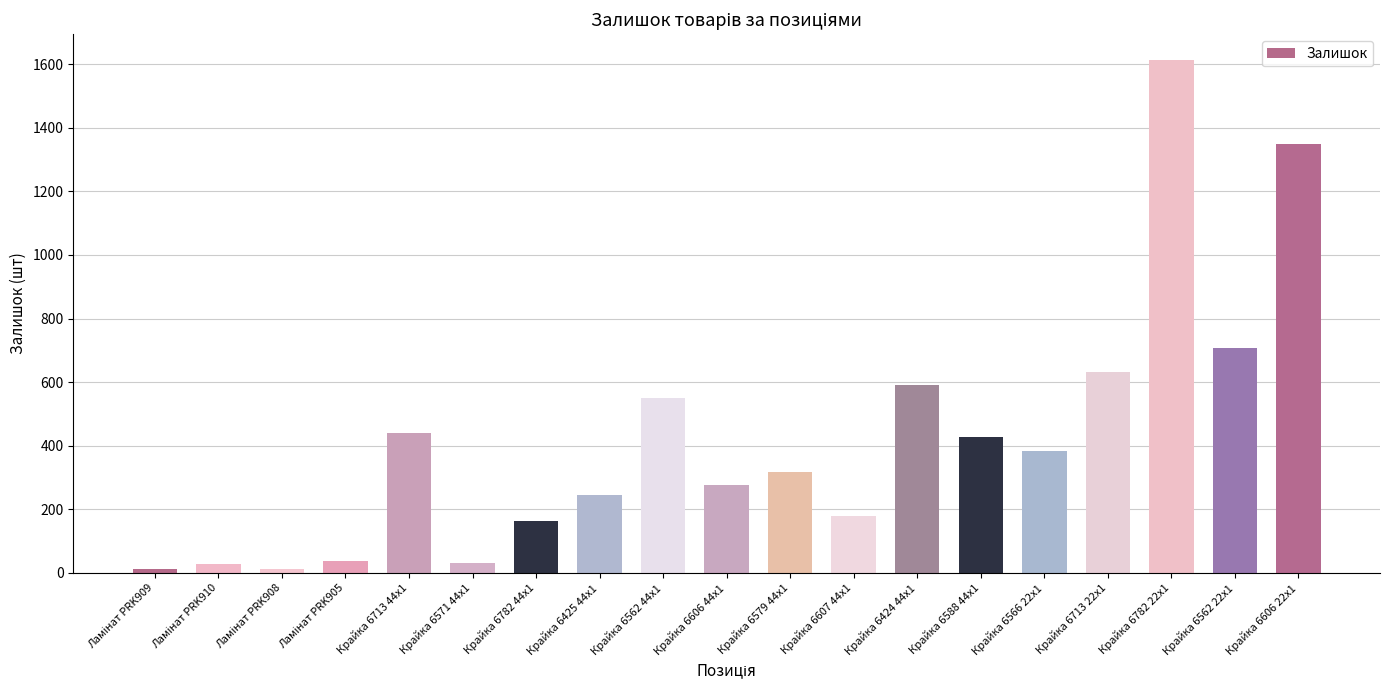

Are the bars grouped side by side (vs. stacked)?

No